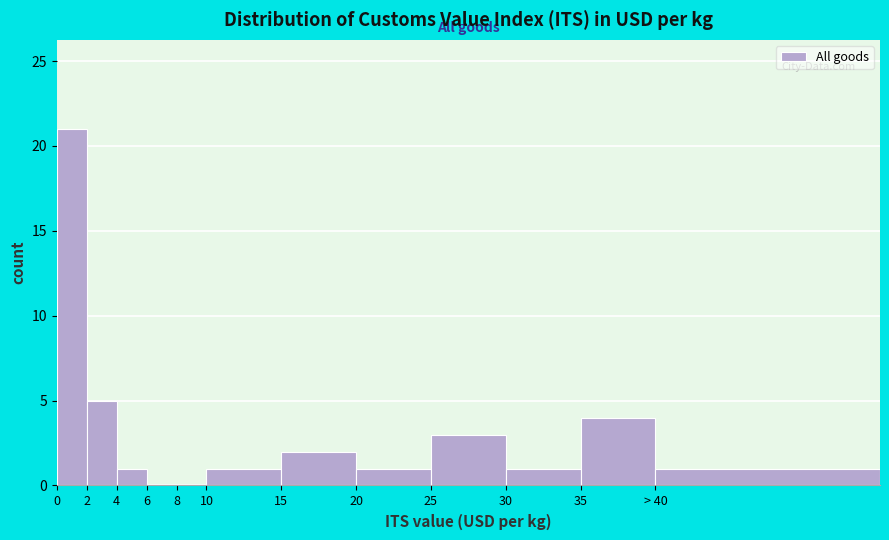

Reading left to right, what are all the values shown in this chart?

0=21	2=5	4=1	6=0	8=0	10=1	15=2	20=1	25=3	30=1	35=4	> 40=1